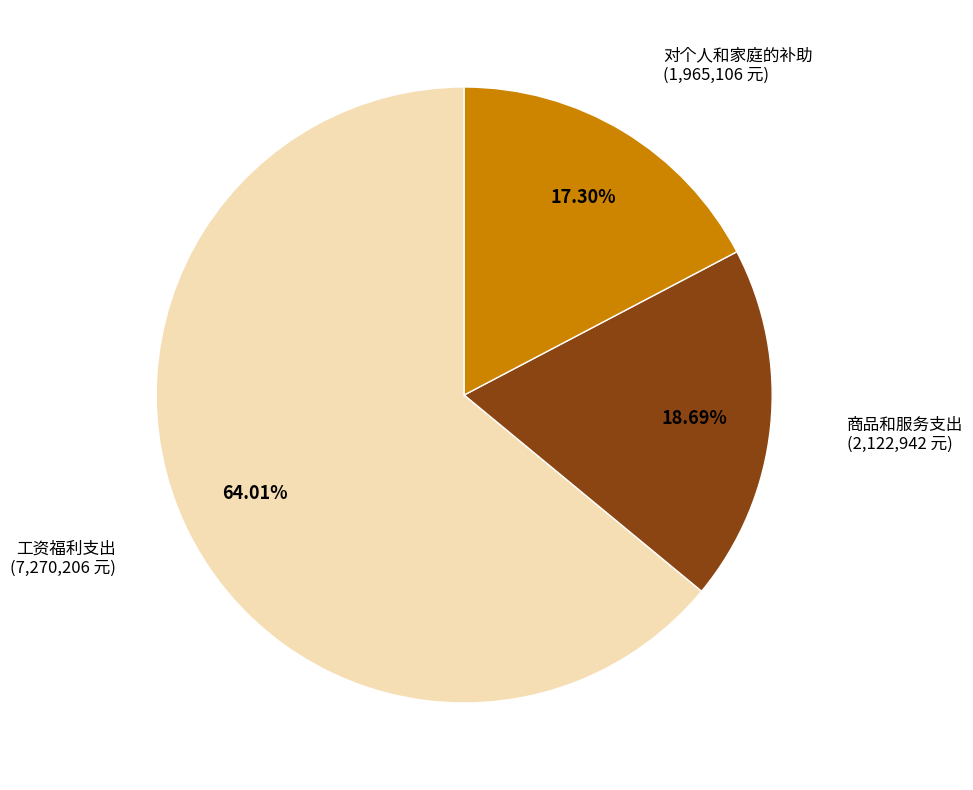

Which slice is the largest?

工资福利支出